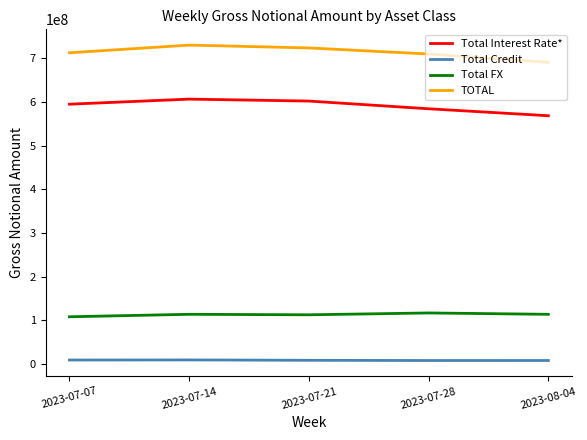

At 2023-07-28, list the series in order from smallest to largest.

Total Credit, Total FX, Total Interest Rate*, TOTAL